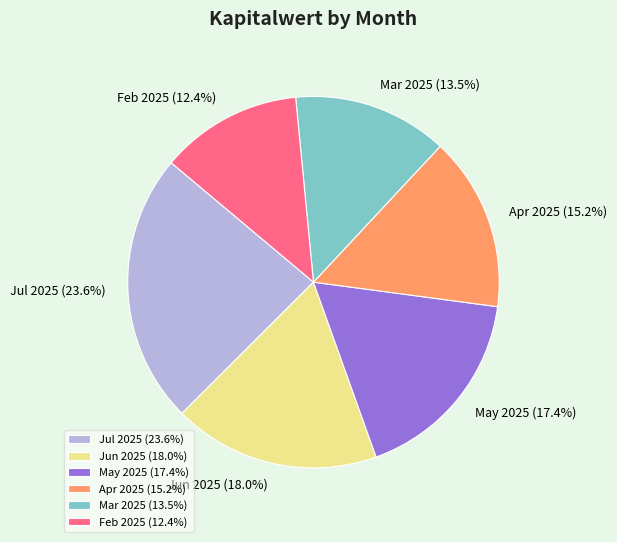

Is the sum of Apr 2025 and Feb 2025 greater than half?

No